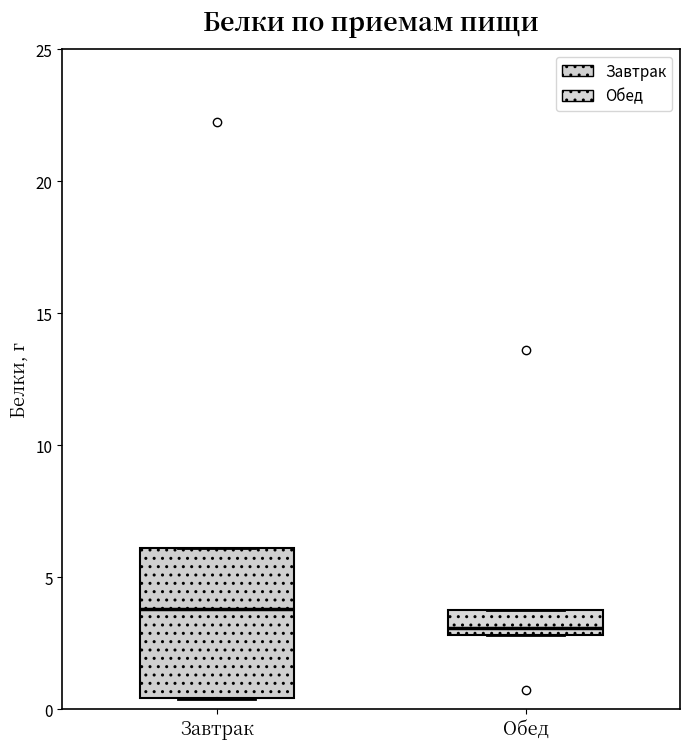

Reading left to right, transcribe this box plot: for each box, give where its median line is, the range the box spans, and where its two whiskers end, as read against the y-axis. The values are not printed on the chart, so give them approximately, as read against the axis.

Завтрак: median 4.0, box 0.5 to 6.0, whiskers 0.5 to 6.0
Обед: median 3.0 (just above the box's lower edge), box 3.0 to 4.0, whiskers 3.0 to 4.0